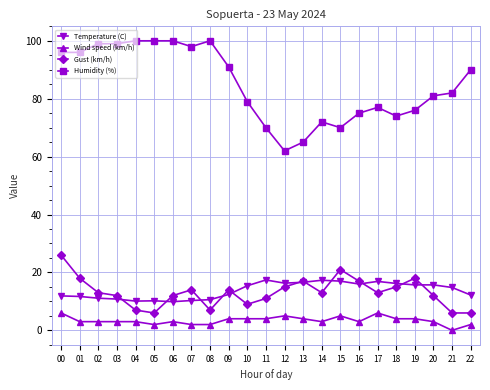

What is the value of the Gust (km/h) point at the 7th from the left?

12.0